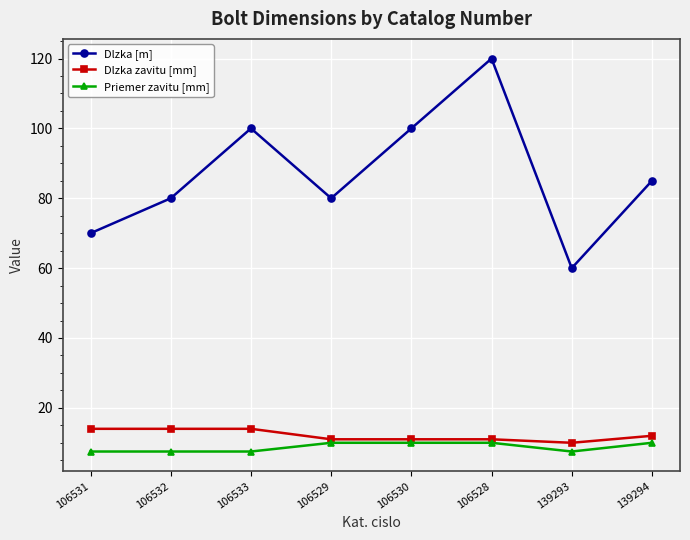

The Dlzka zavitu [mm] series shows 14.0 at 106533. True or false?

True